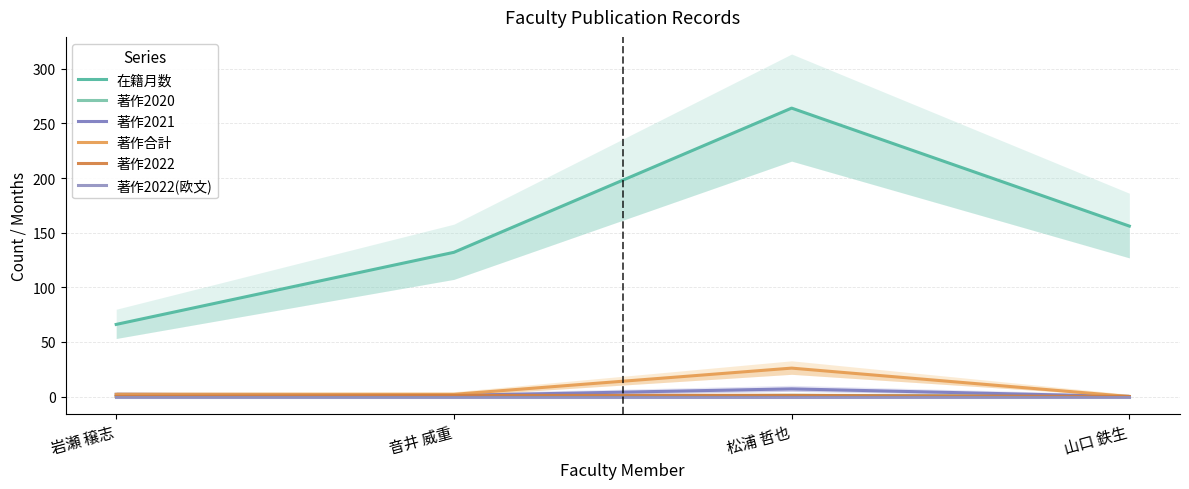

What is the difference between the highest and lowest values at 山口 鉄生?

156